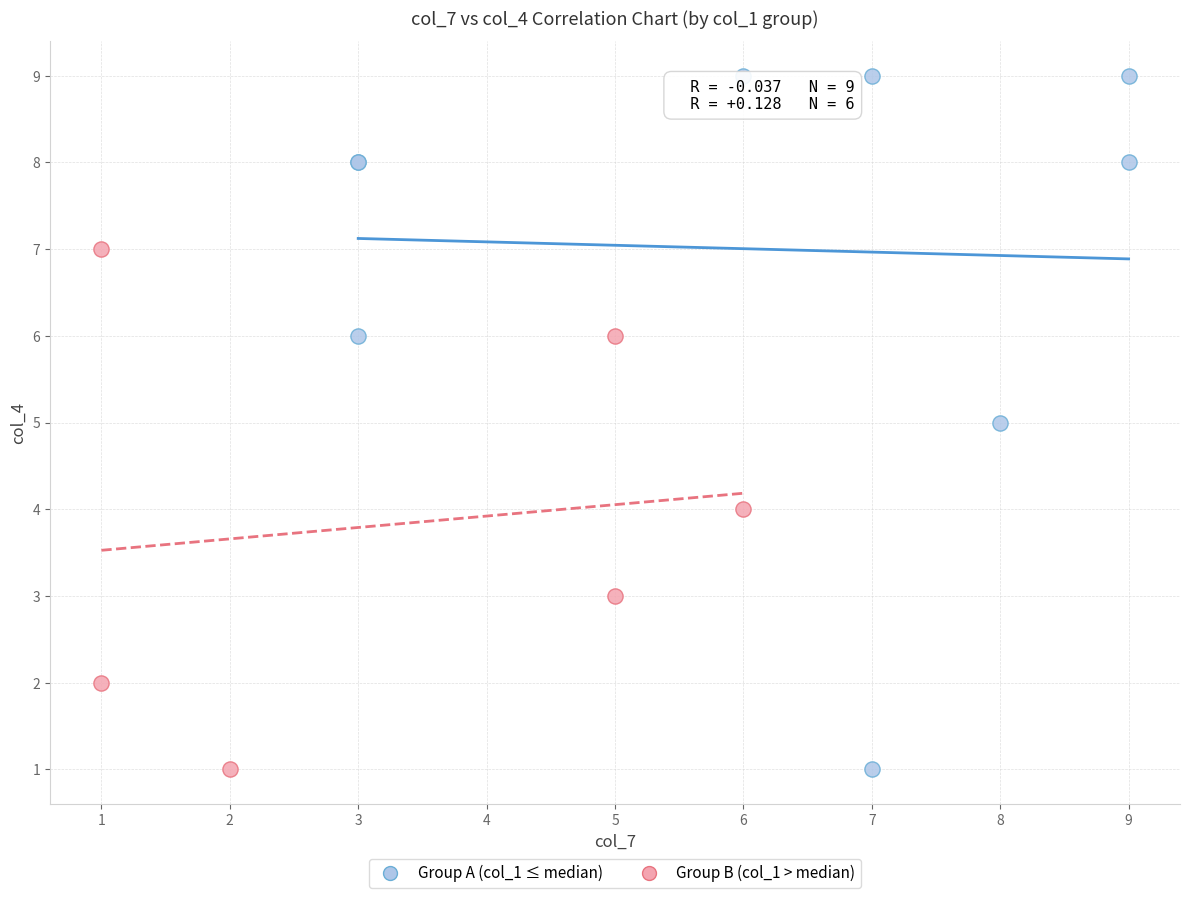

Which series contains the highest Y value?

Group A (col_1 ≤ median)